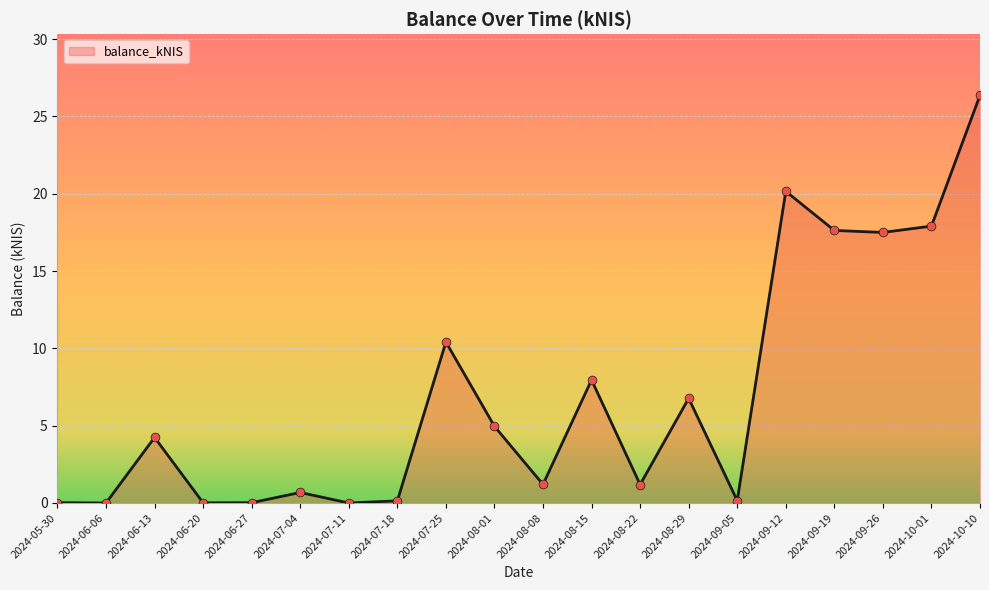

Which has a higher value, 2024-10-10 or 2024-07-11?

2024-10-10